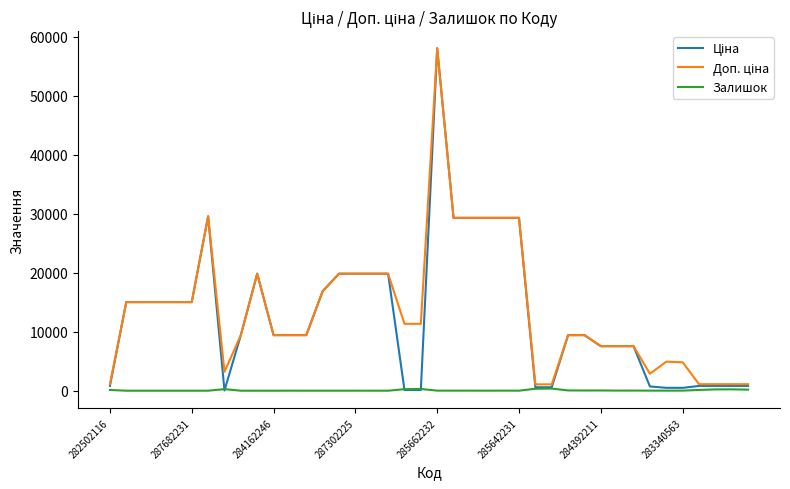

How many lines are shown in the chart?

3